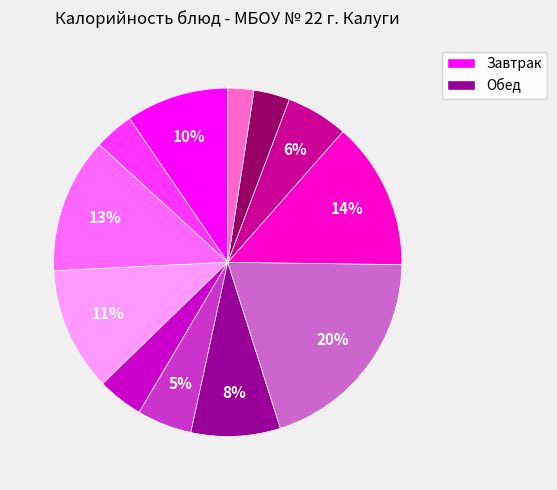

Does any single category account for the majority?

No